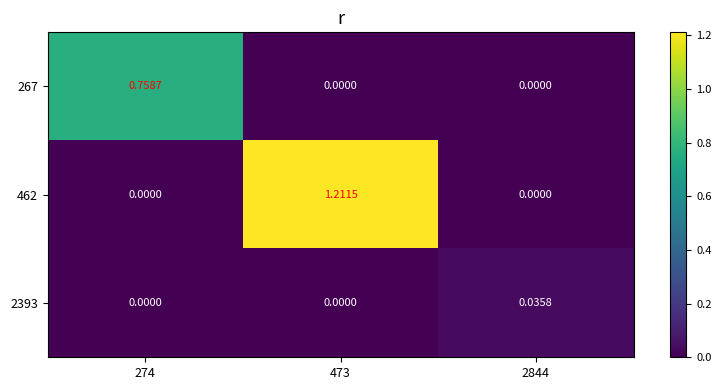

How many series are shown in this chart?

3